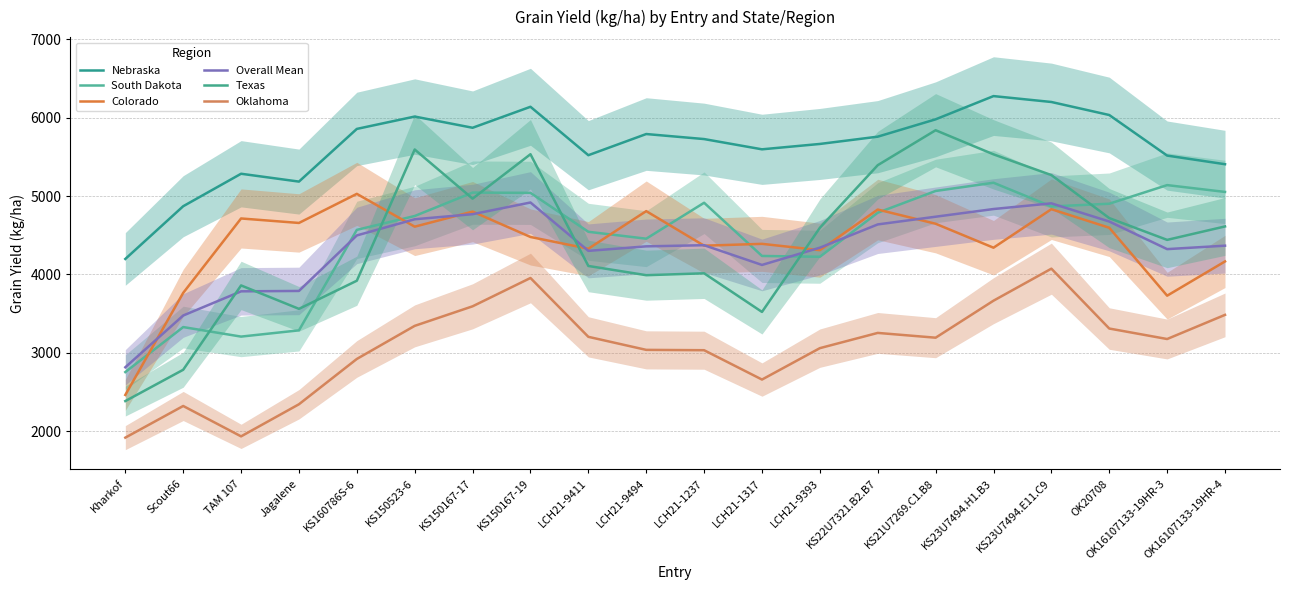

The value of Texas at LCH21-9393 is 7465.8. True or false?

False